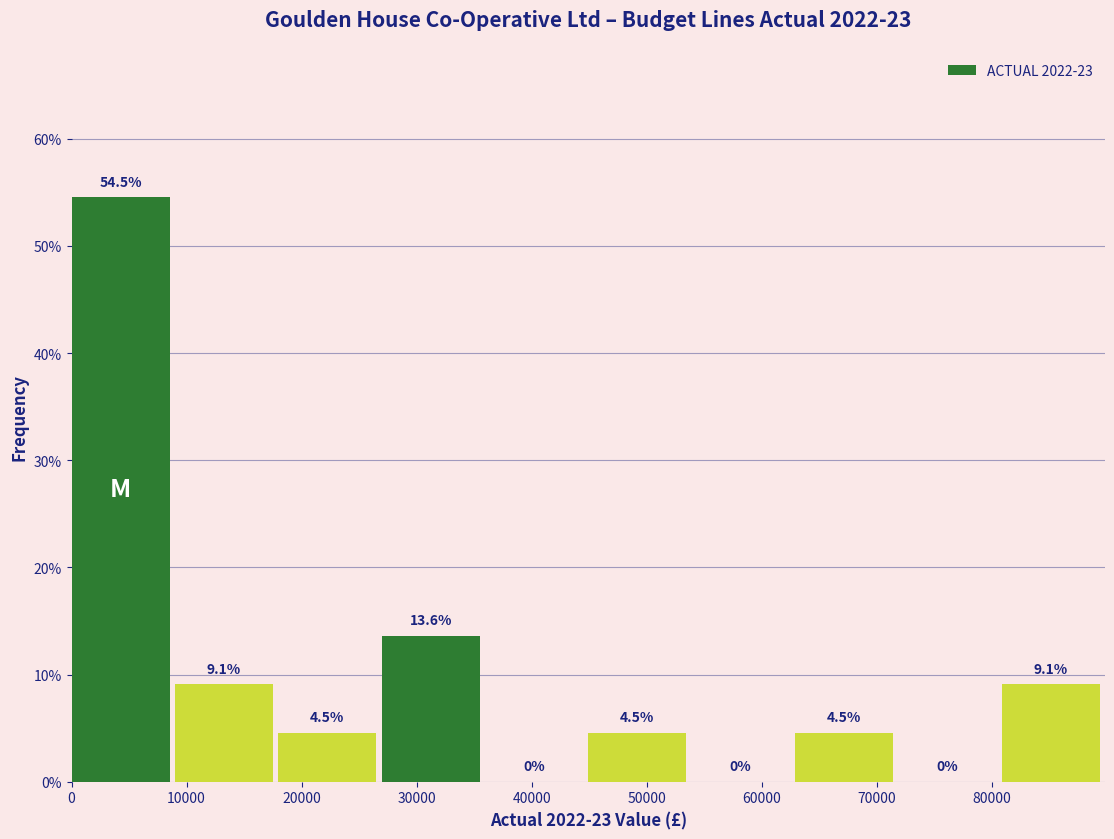

Which range on the x-axis has the tallest bar?

0 to 9000